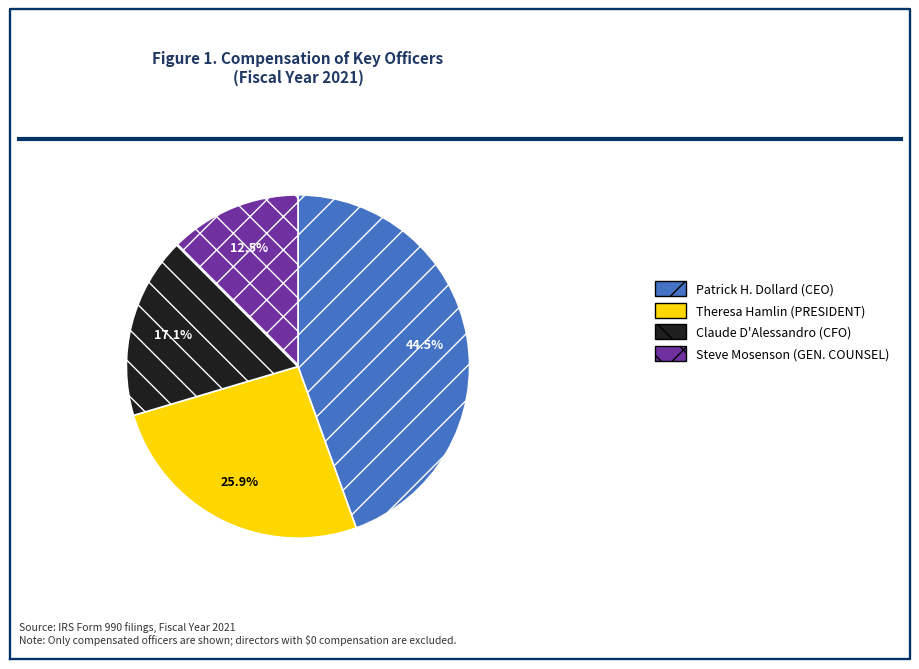

Which has a higher value, Theresa Hamlin (PRESIDENT) or Steve Mosenson (GEN. COUNSEL)?

Theresa Hamlin (PRESIDENT)